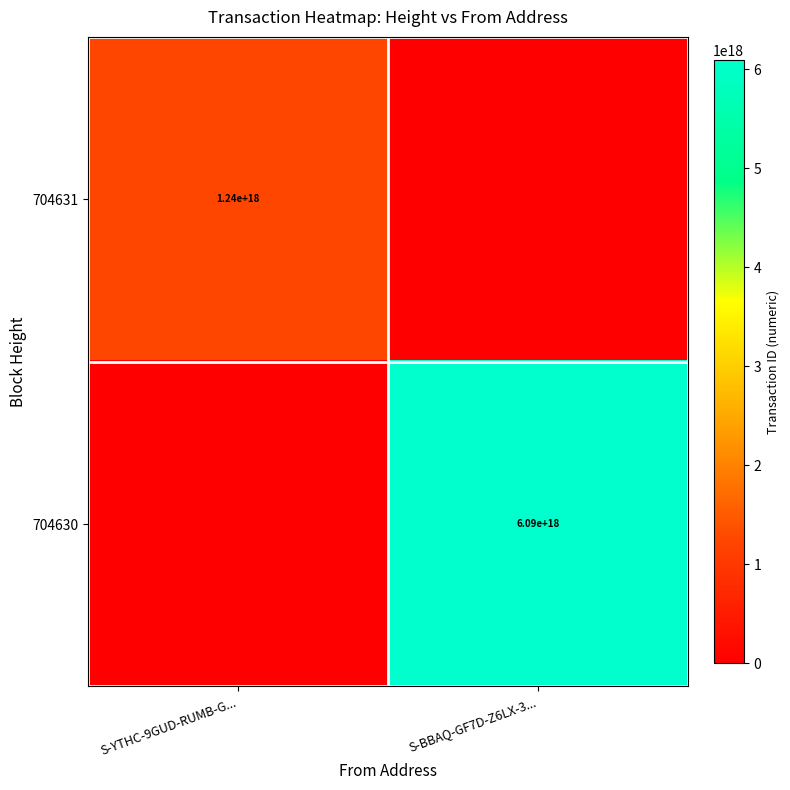

True or false: 704631 has a value of 2166338183074911744 at S-YTHC-9GUD-RUMB-G....

False